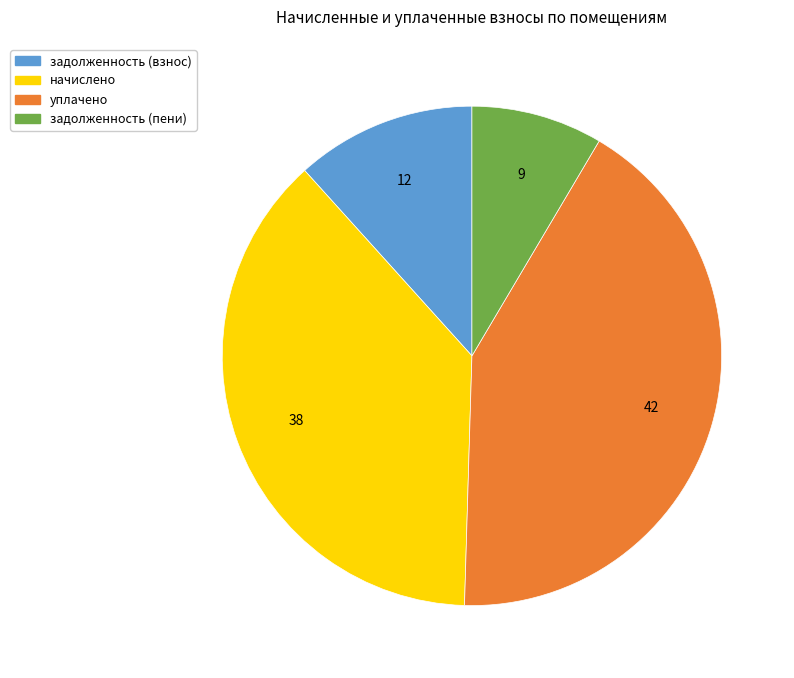

Is there any slice that represents more than half of the pie?

No